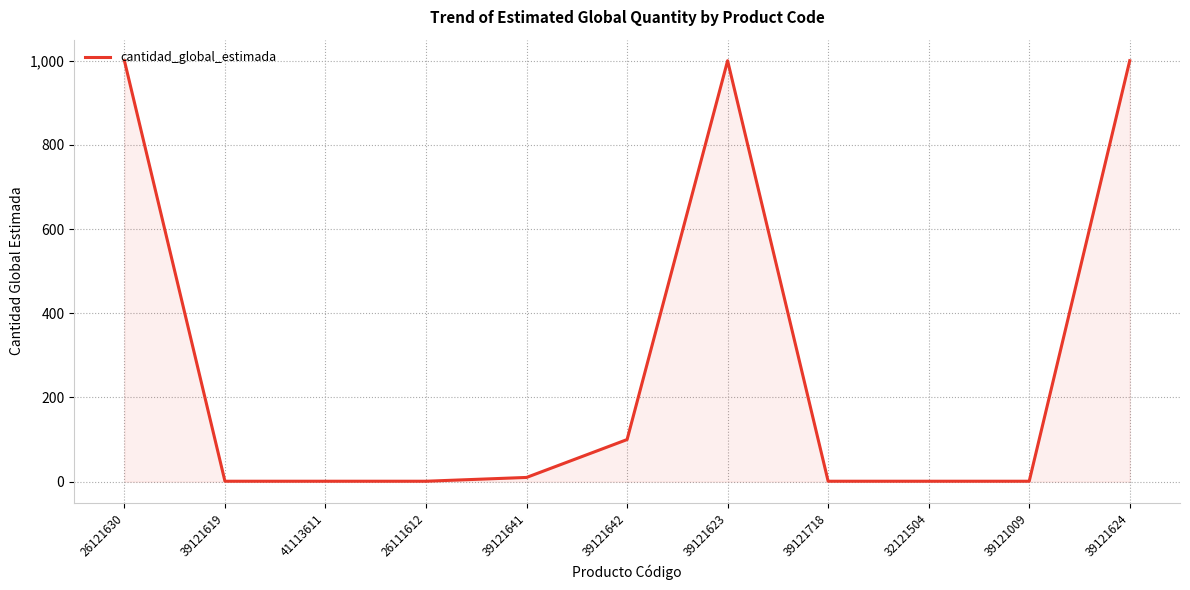

The value at 26121630 is 1000. True or false?

True